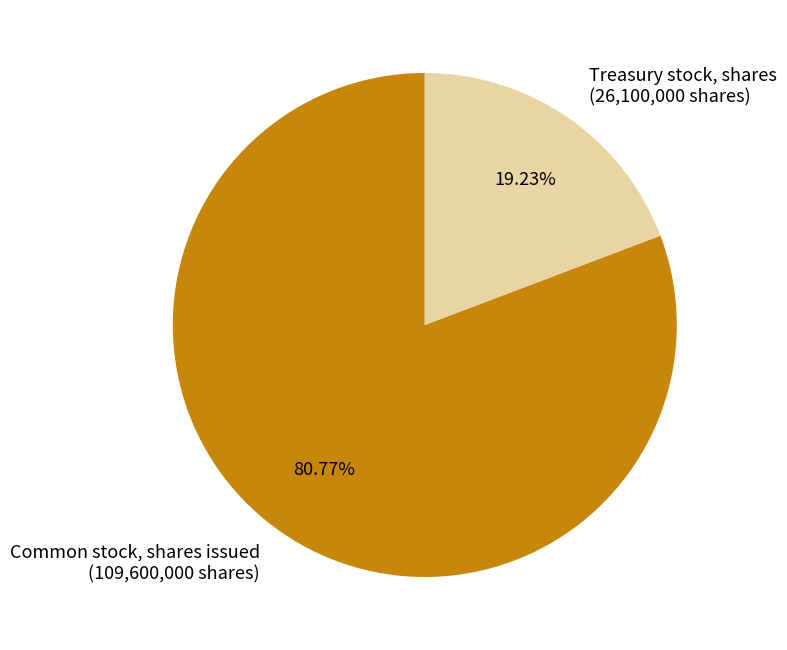

Does Treasury stock, shares account for over 50% of the chart?

No